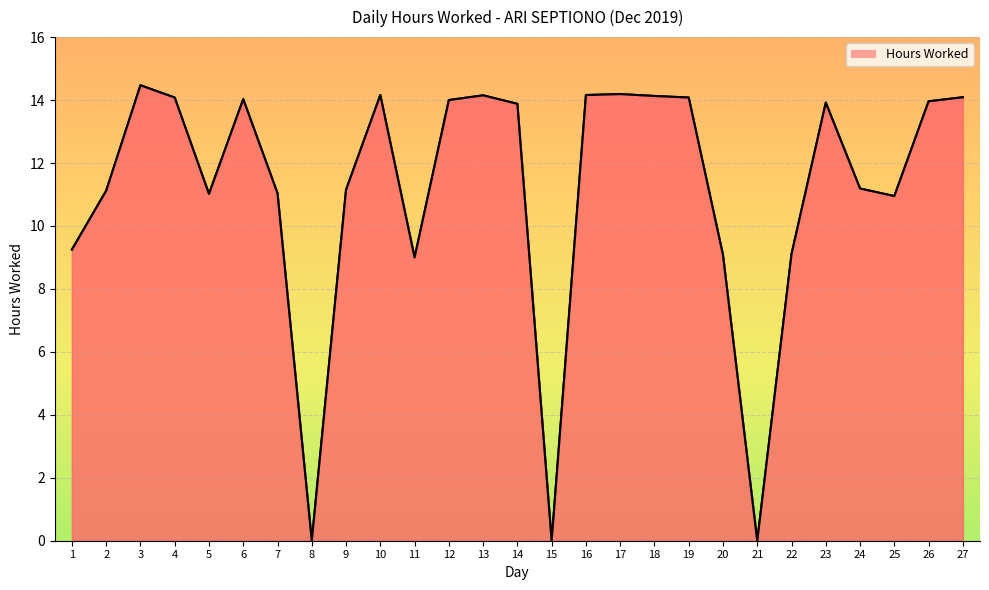

The chart shows a value of 9.5 at 16. True or false?

False